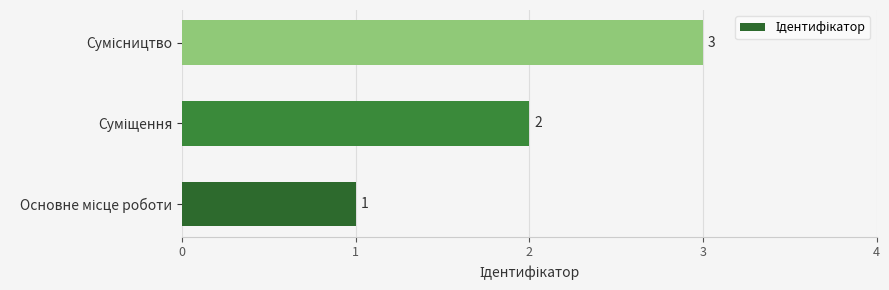

What is the minimum value shown in the chart?

1